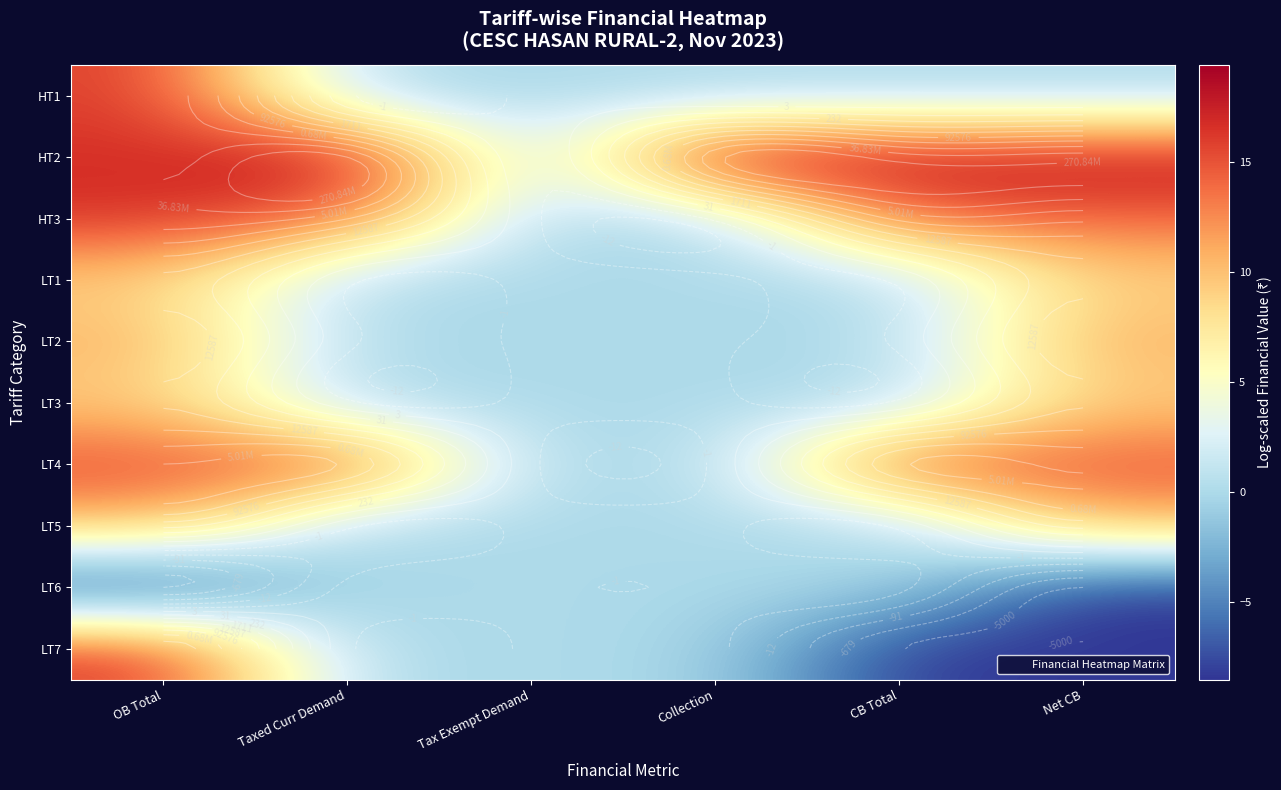

Which series has the largest range (max minus min)?

LT7